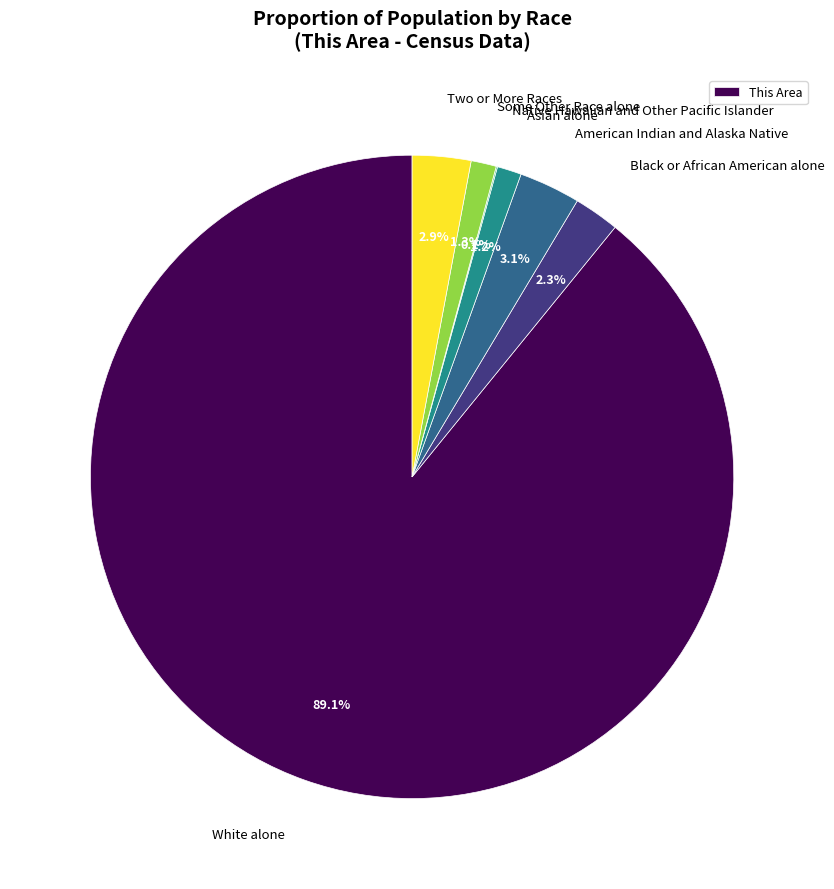

Is there any slice that represents more than half of the pie?

Yes